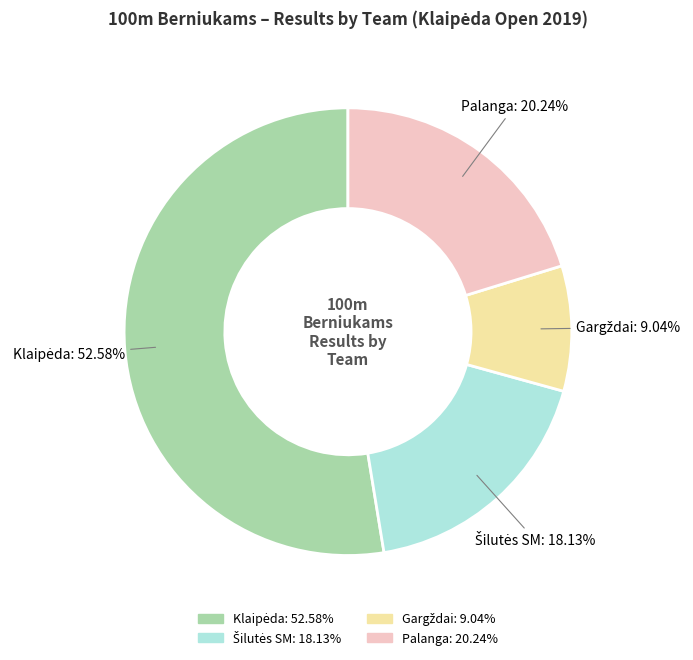

Is there a majority slice in this chart?

Yes